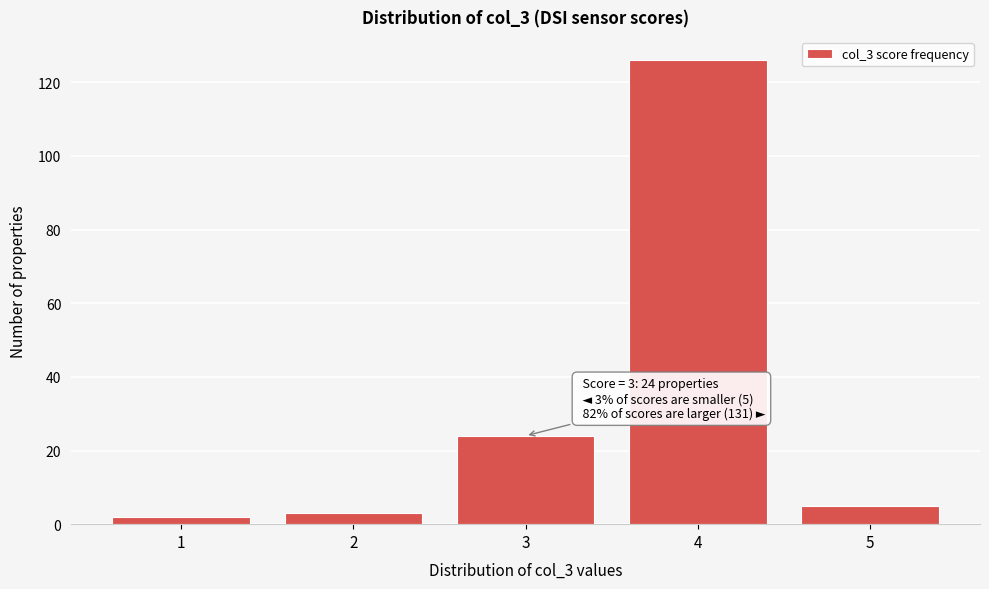

Which range on the x-axis has the tallest bar?

3.5 to 4.5